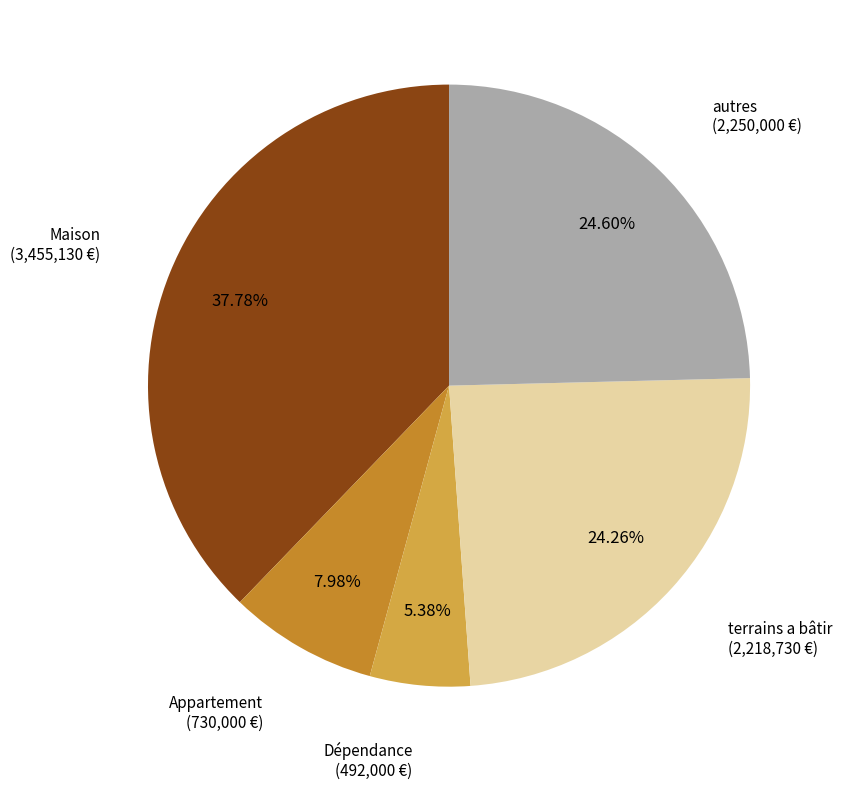

Does any single category account for the majority?

No